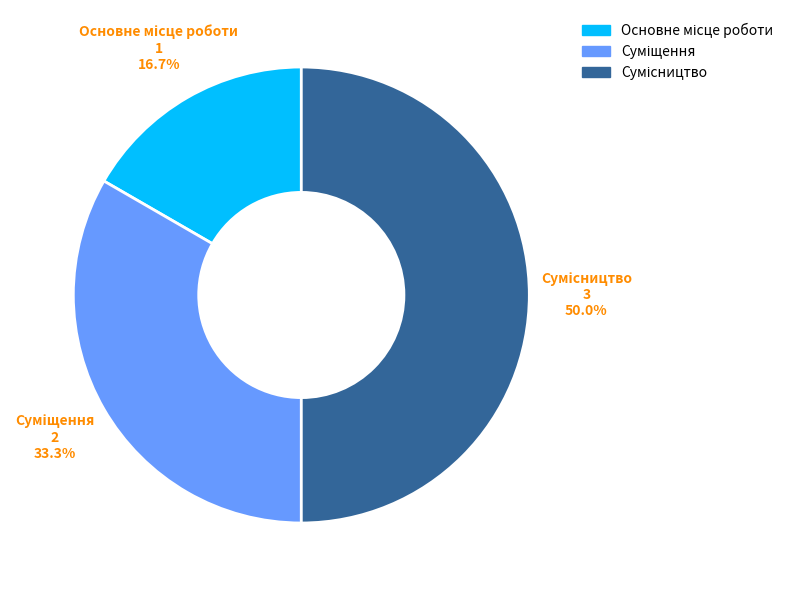

What percentage do Сумісництво and Суміщення together represent?

83.3%